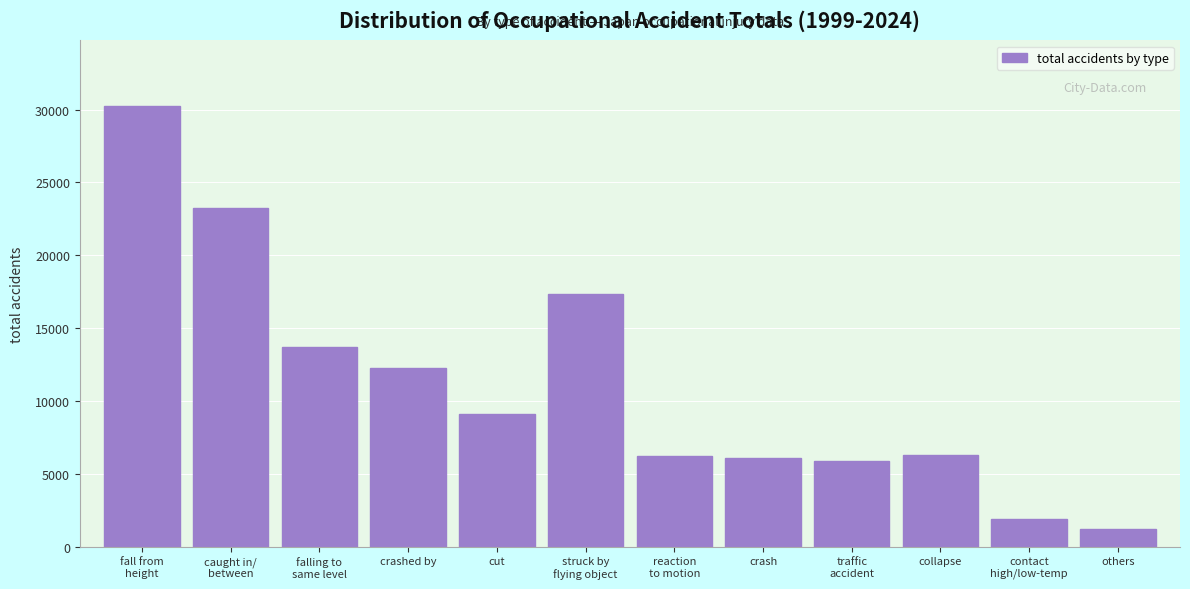

At which category does the chart reach its minimum across all series?

others